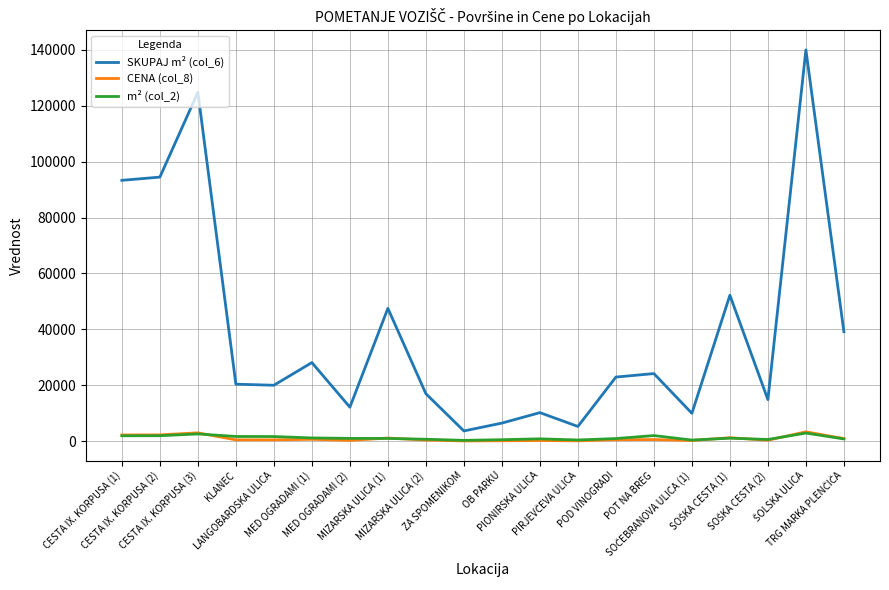

True or false: CENA (col_8) has more than 0 interior local peaks.

True